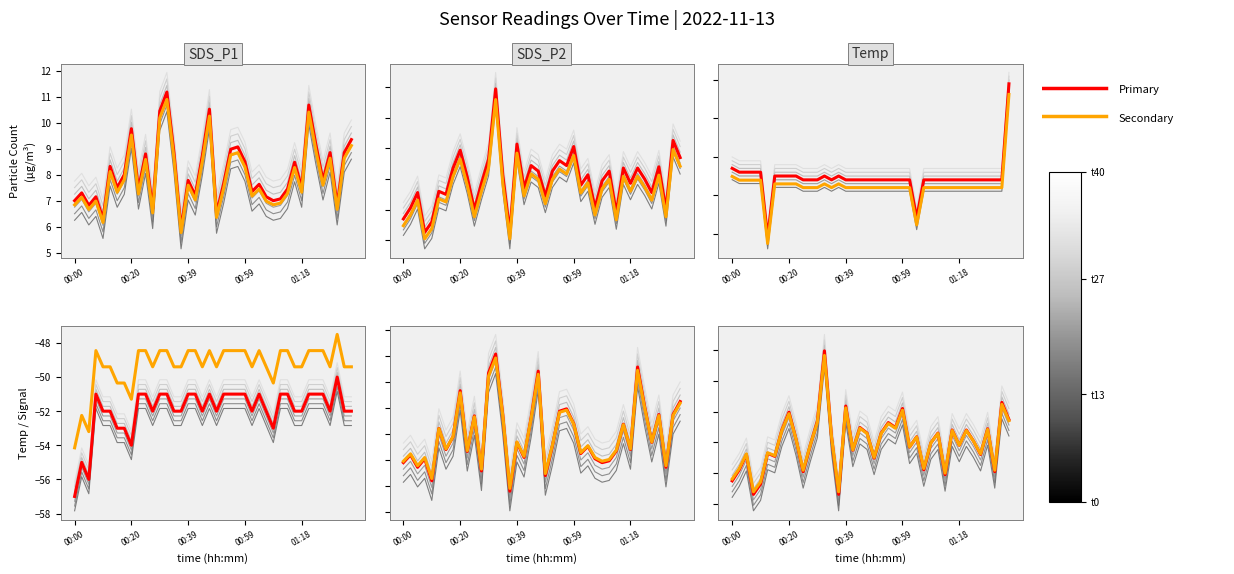

What is the sum of all SDS_P1 values?

323.5